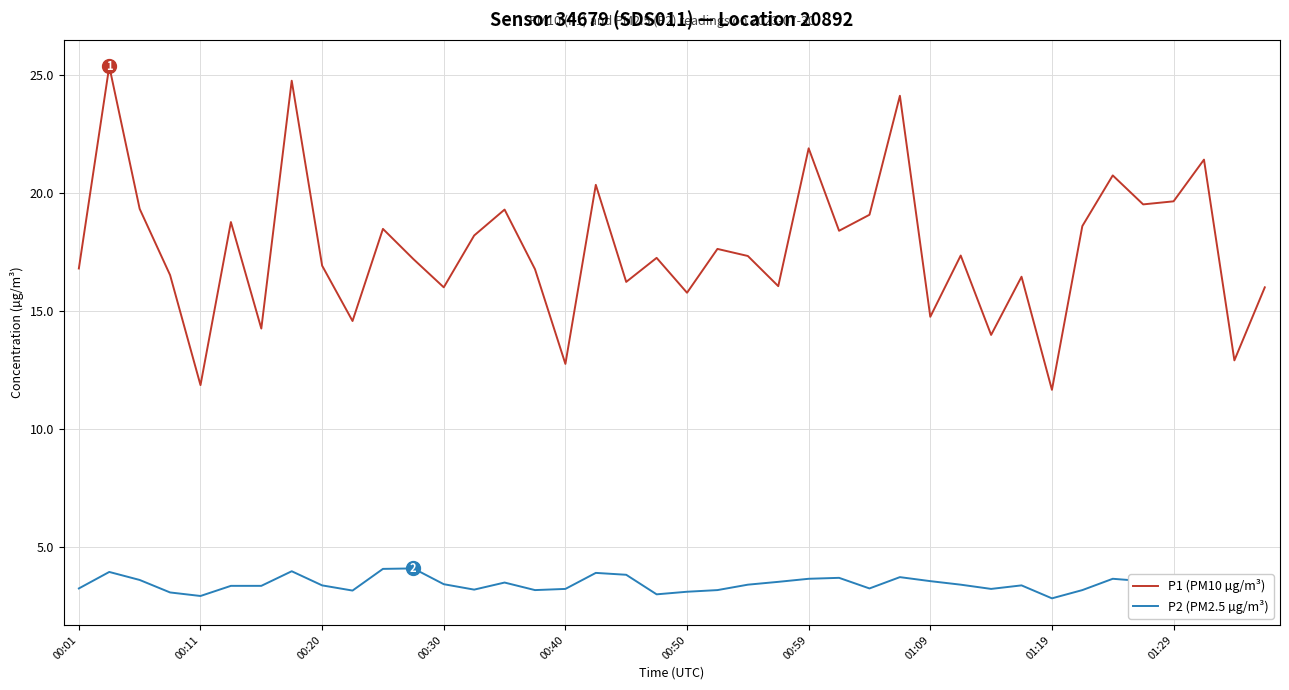

What is the maximum value shown in the chart?

25.4